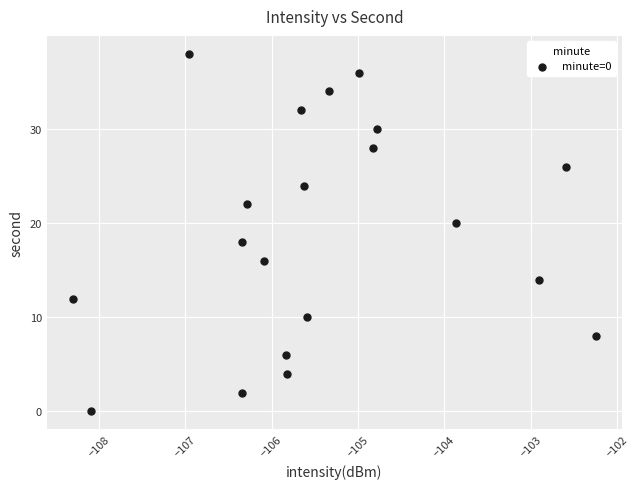

What is the range of Y values (max minus min)?

38